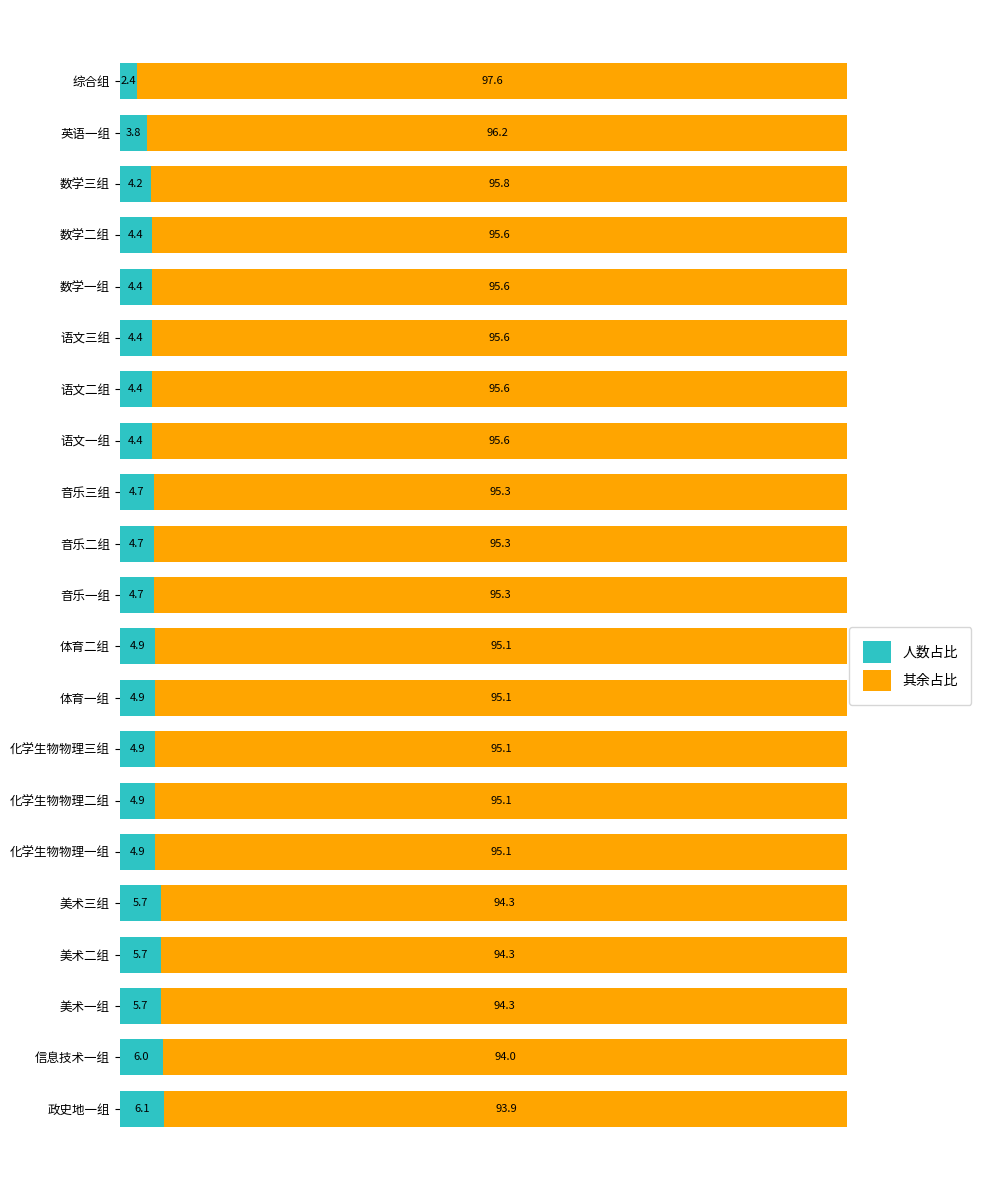

What is the highest value of the 人数占比 series?

6.1